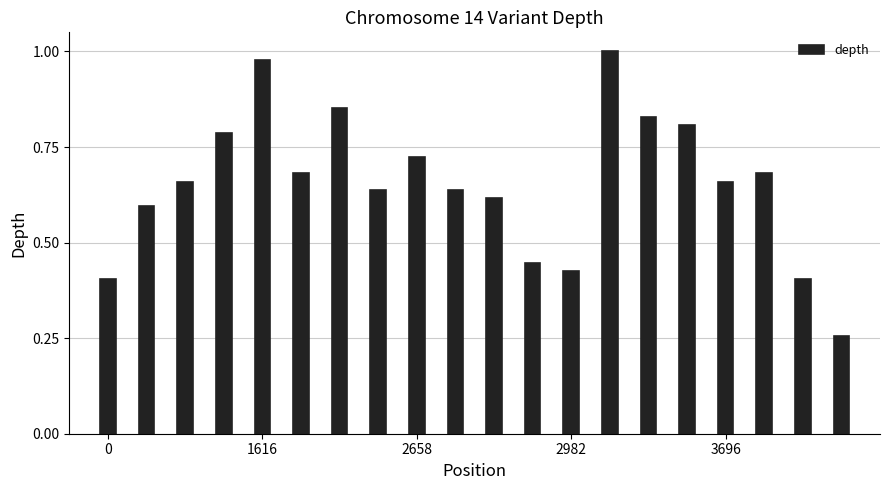

What is the sum of all values?

13.1